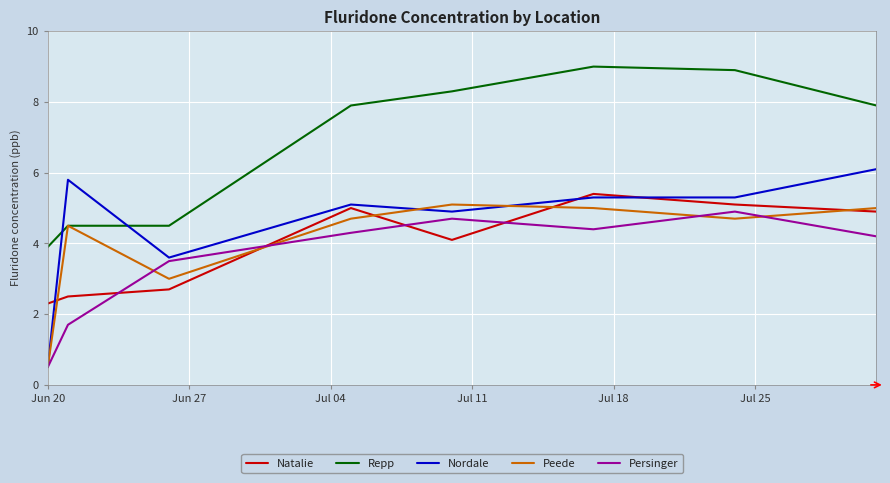

Which series has the largest total across all categories?

Repp